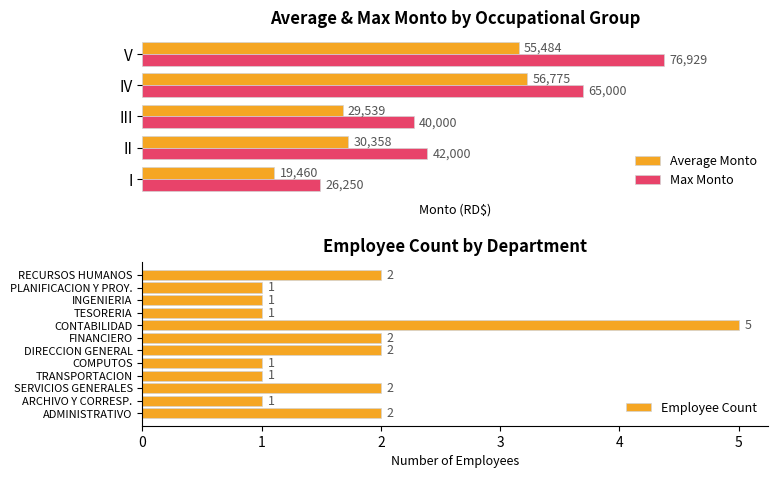

Rank the categories by Max Monto value from lowest to highest.

I, III, II, IV, V